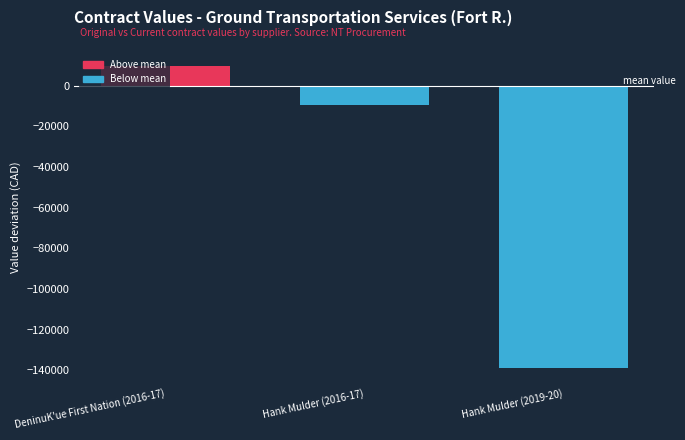

Where is the data nearest to the value -64477?

Hank Mulder (2016-17)